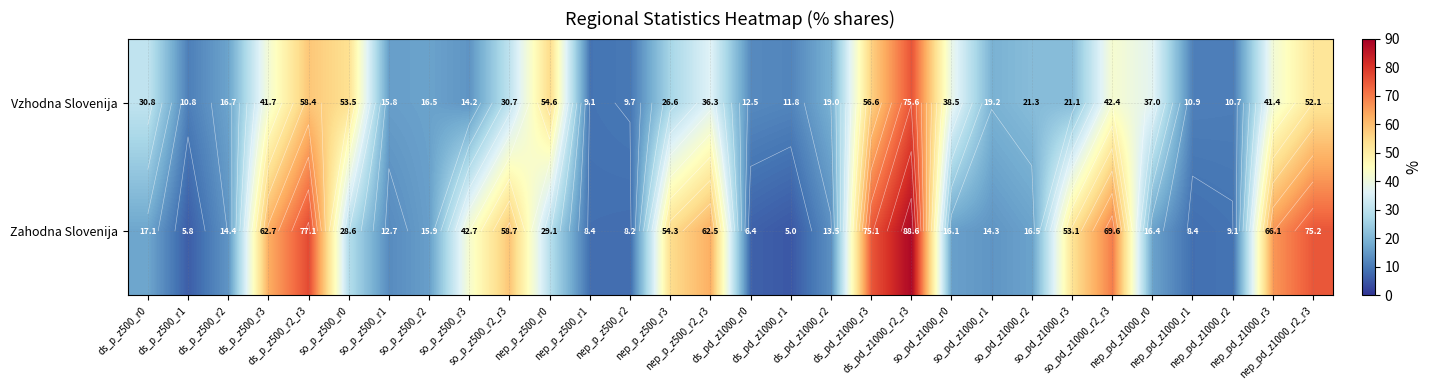

What is the difference between the Vzhodna Slovenija values at ds_pd_z1000_r0 and nep_pd_z1000_r2?

1.8